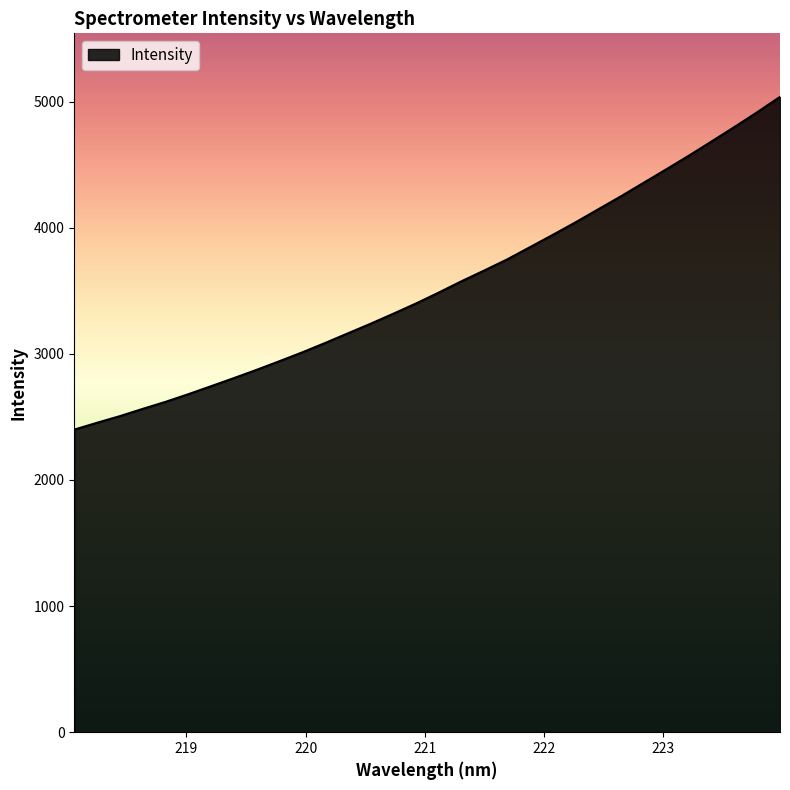

True or false: there are more than 2 points higher than both neighbors.

False